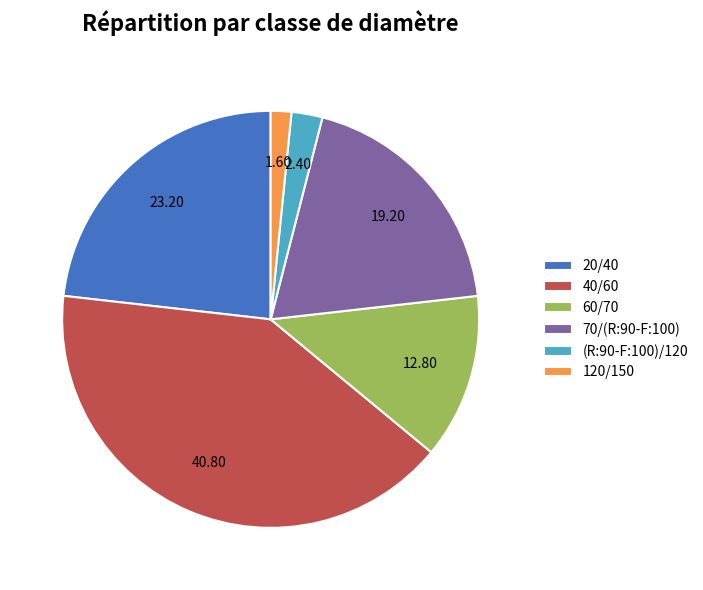

Which category has the smallest portion of the pie?

120/150